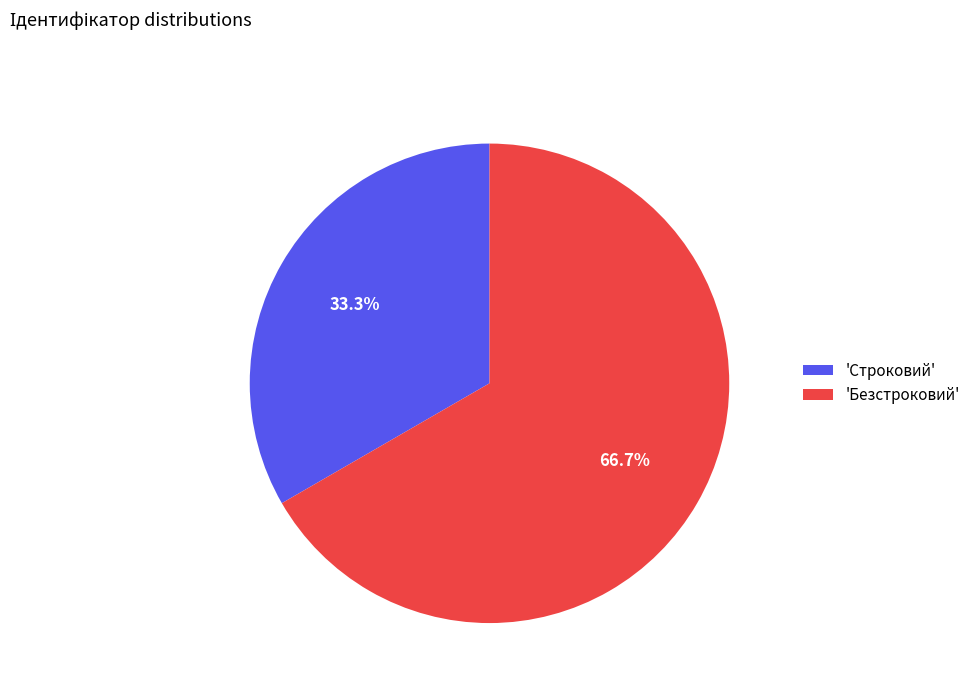

Rank the categories by value from highest to lowest.

'Безстроковий', 'Строковий'